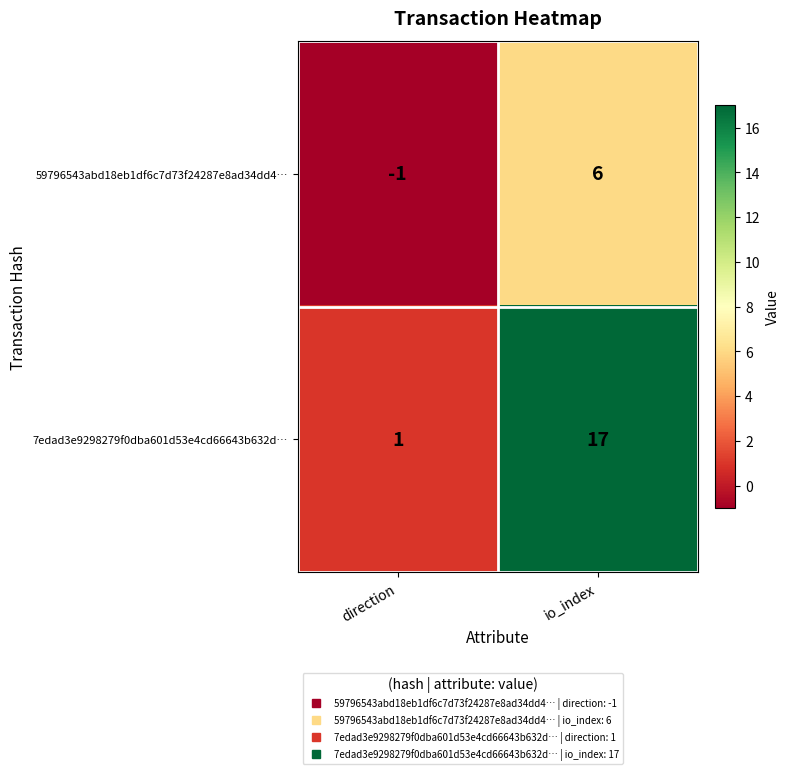

Reading left to right, list all the values displayed in this chart.

59796543abd18eb1df6c7d73f24287e8ad34dd4…: -1	6
7edad3e9298279f0dba601d53e4cd66643b632d…: 1	17